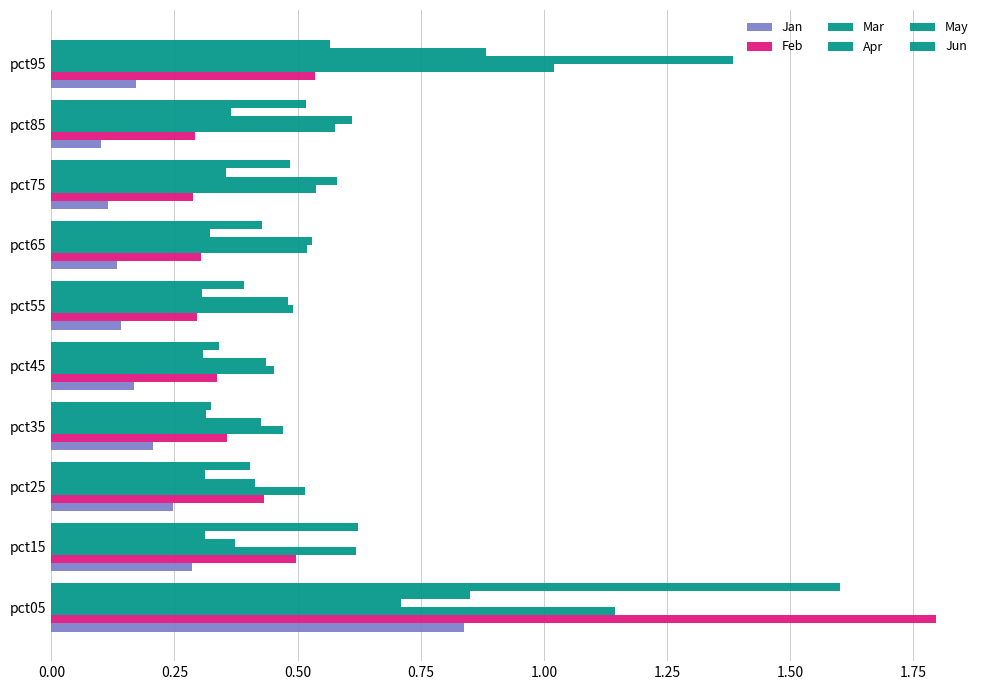

Count the number of categories in the chart.

10